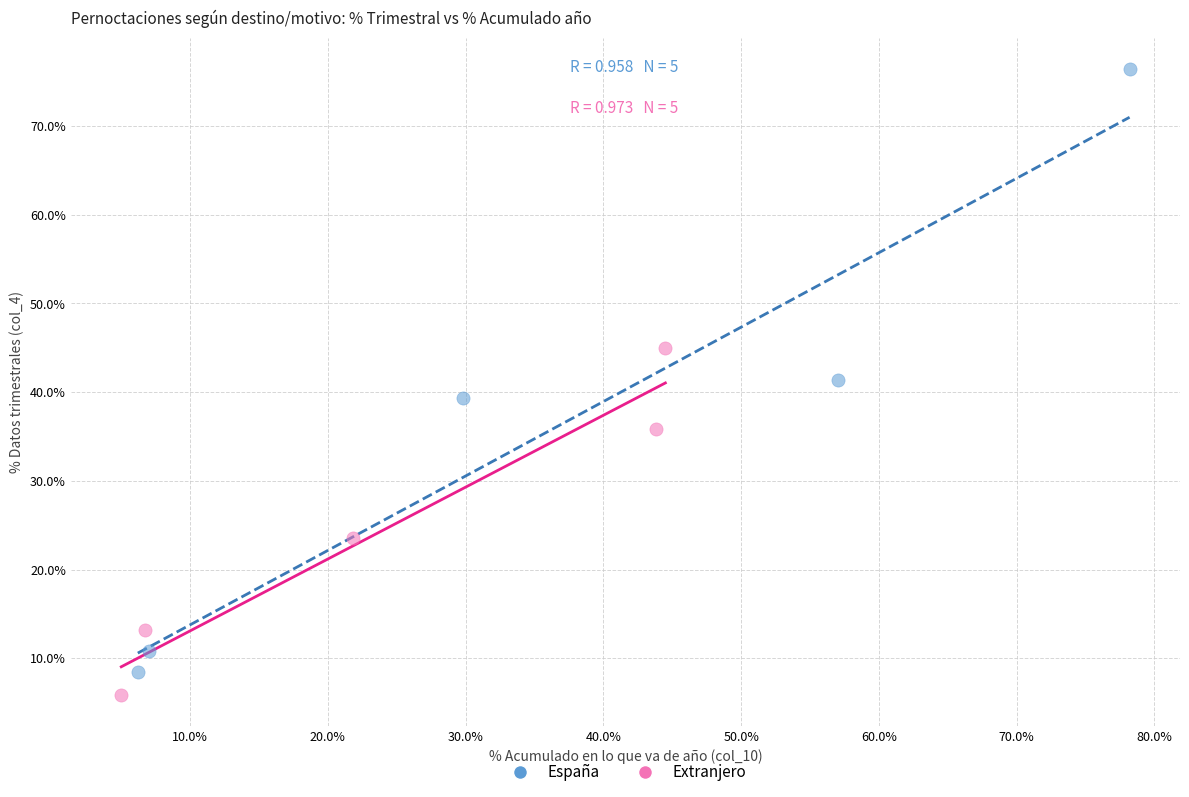

Which series has the largest Y range (max minus min)?

España